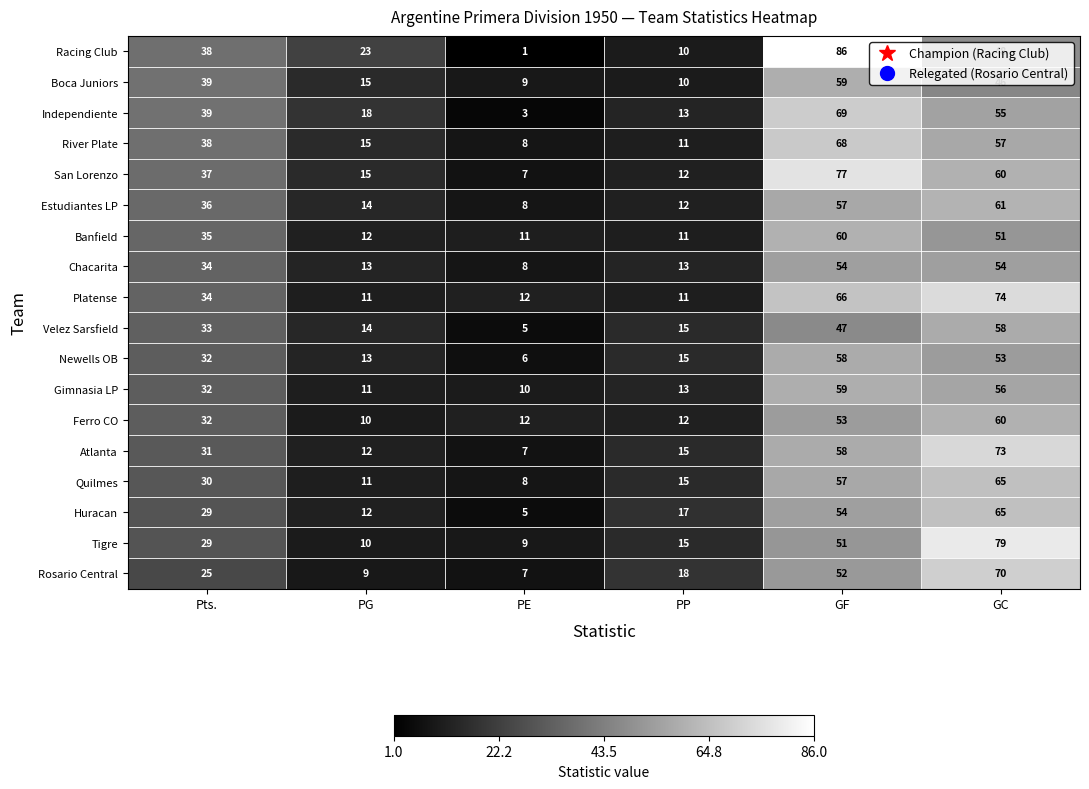

List the labels in order of Estudiantes LP value, largest first.

GC, GF, Pts., PG, PP, PE